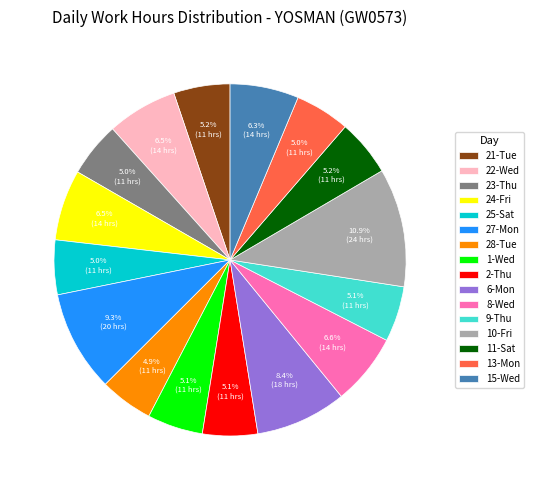

Does any single category account for the majority?

No